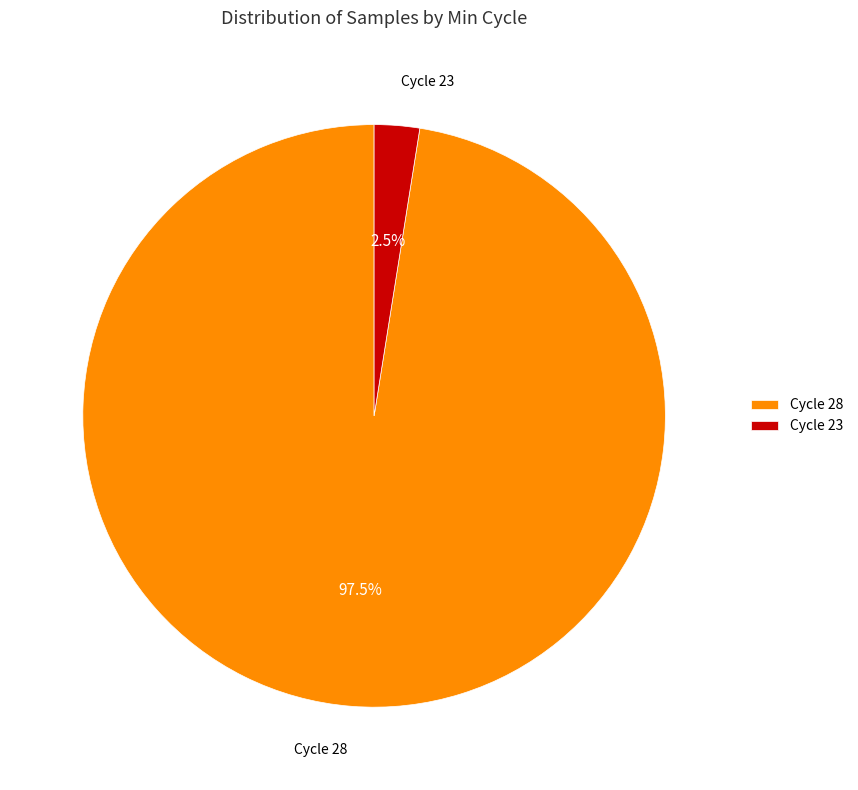

How many segments does this pie chart have?

2